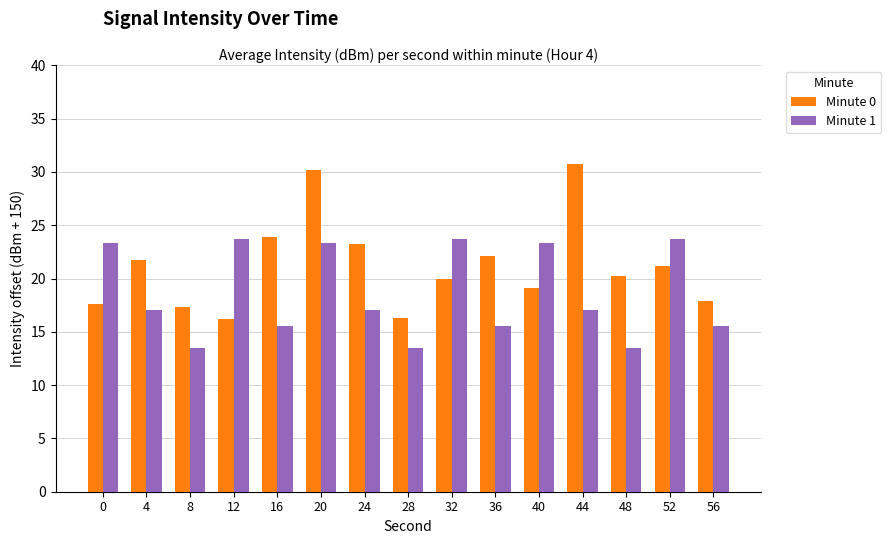

What are all the series names shown in the legend?

Minute 0, Minute 1